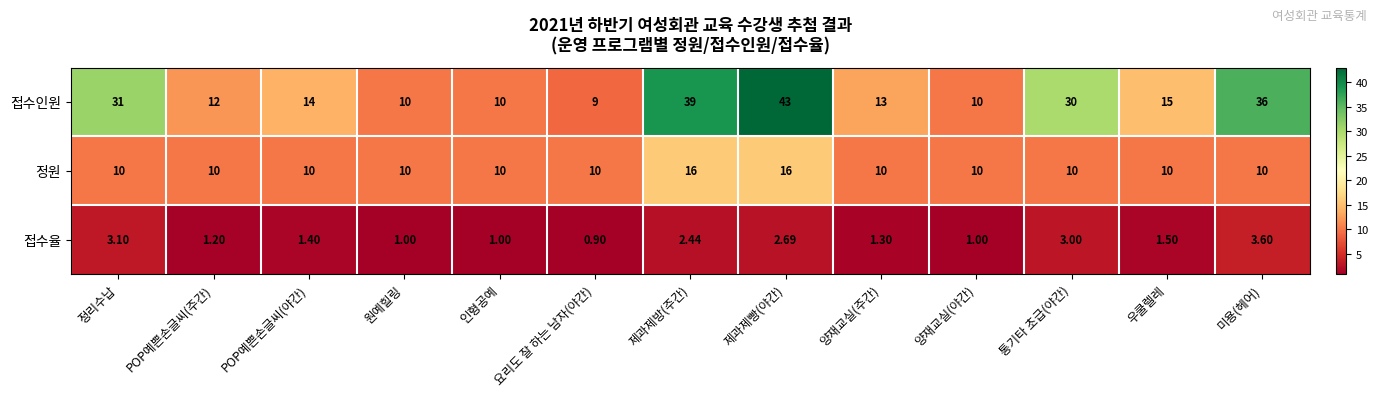

What is the total value across all series at 제과제빵(야간)?

61.7